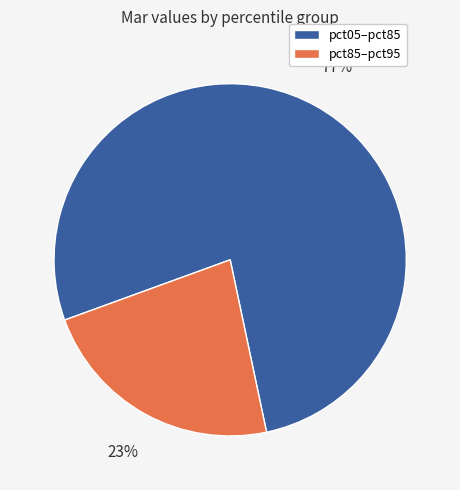

To the nearest percent, what is the difference between the largest and smallest slice percentages?

54%